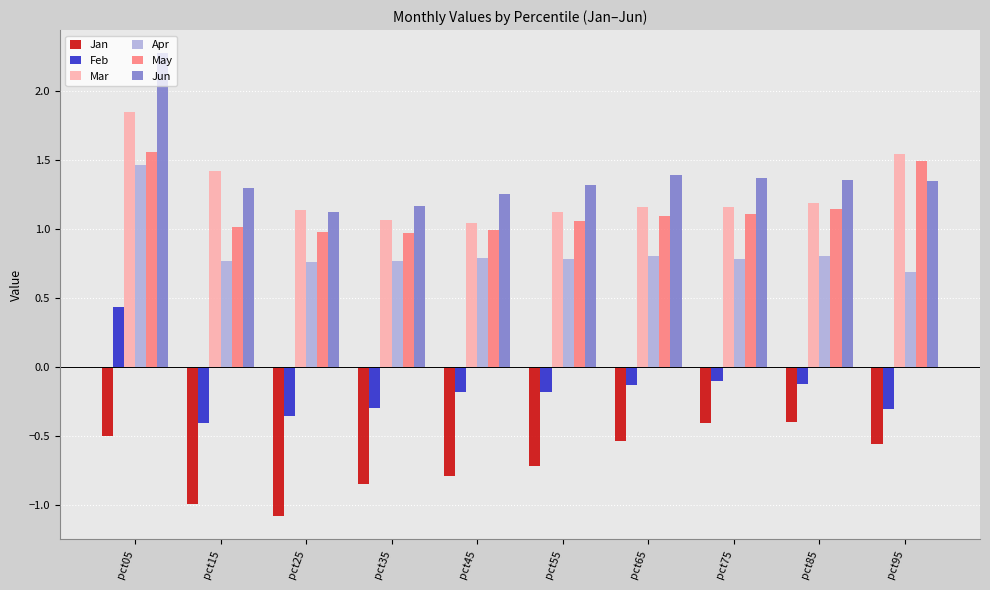

Which series has the widest spread of values?

Jun